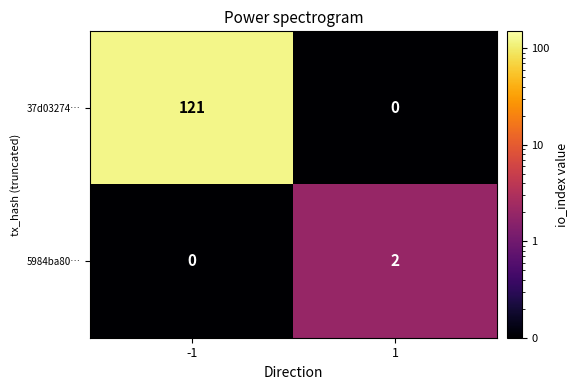

Is the value of 5984ba80… at 1 greater than the value of 37d03274… at -1?

No